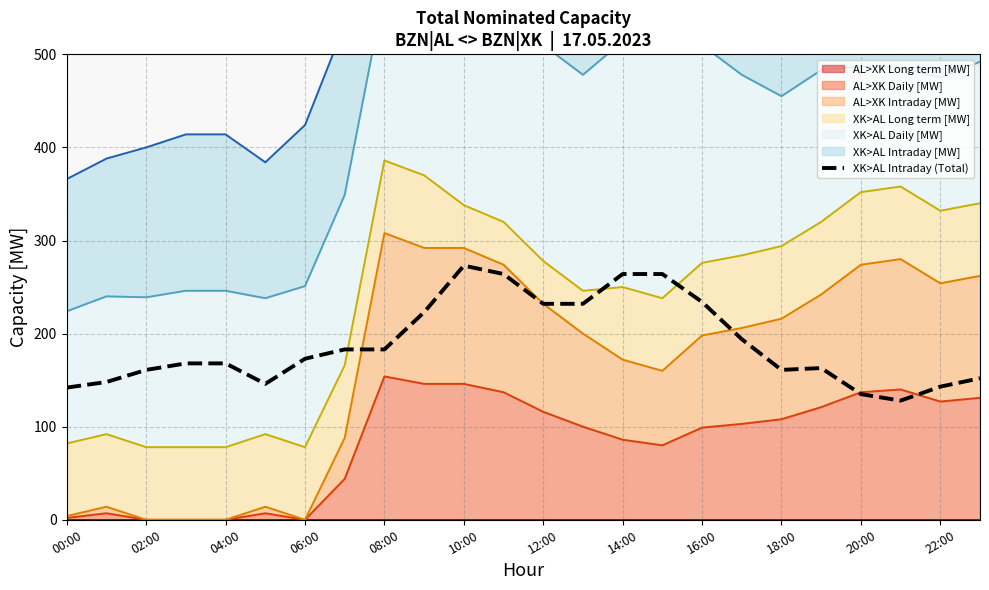

What is the sum of all values?

4534